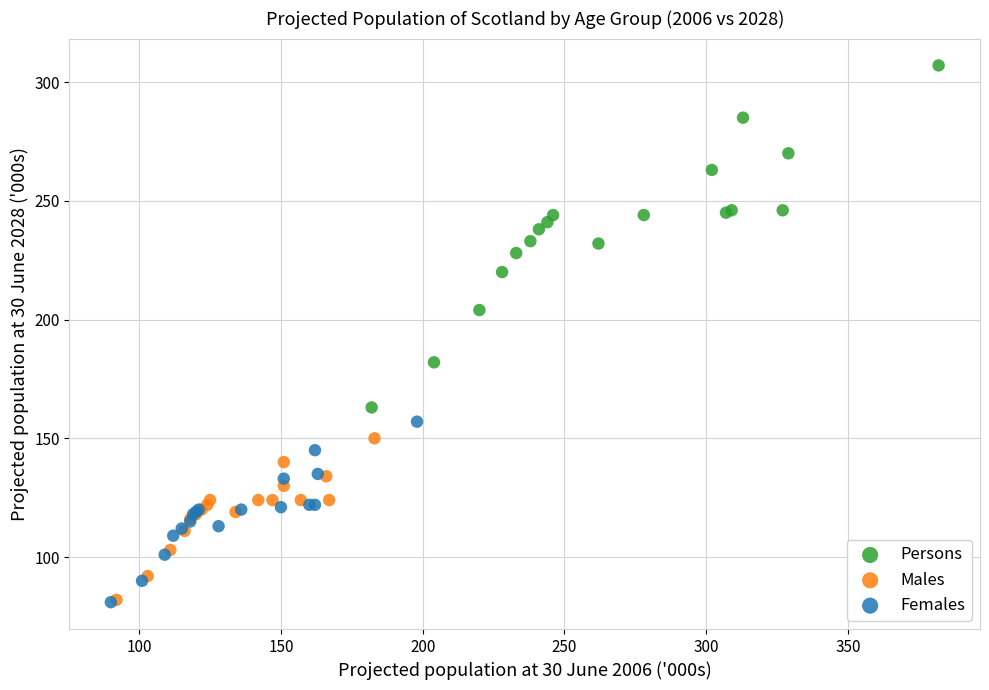

Which series has the widest spread of Y values?

Persons